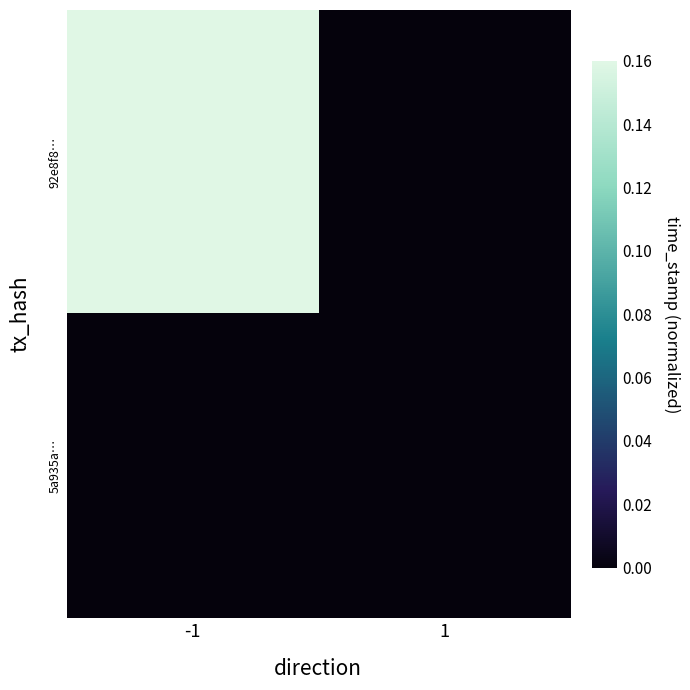

At which category is the sum across all series the highest?

-1